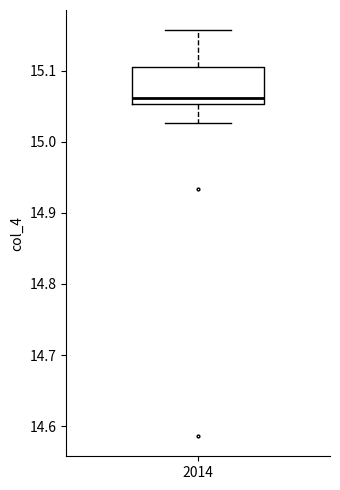

Read this box plot against the y-axis: the position of the median line, the range covered by the box, and the ends of both whiskers. The values are not printed on the chart, so give them approximately, as read against the axis.

median 15.06, box 15.05 to 15.10, whiskers 15.03 to 15.16